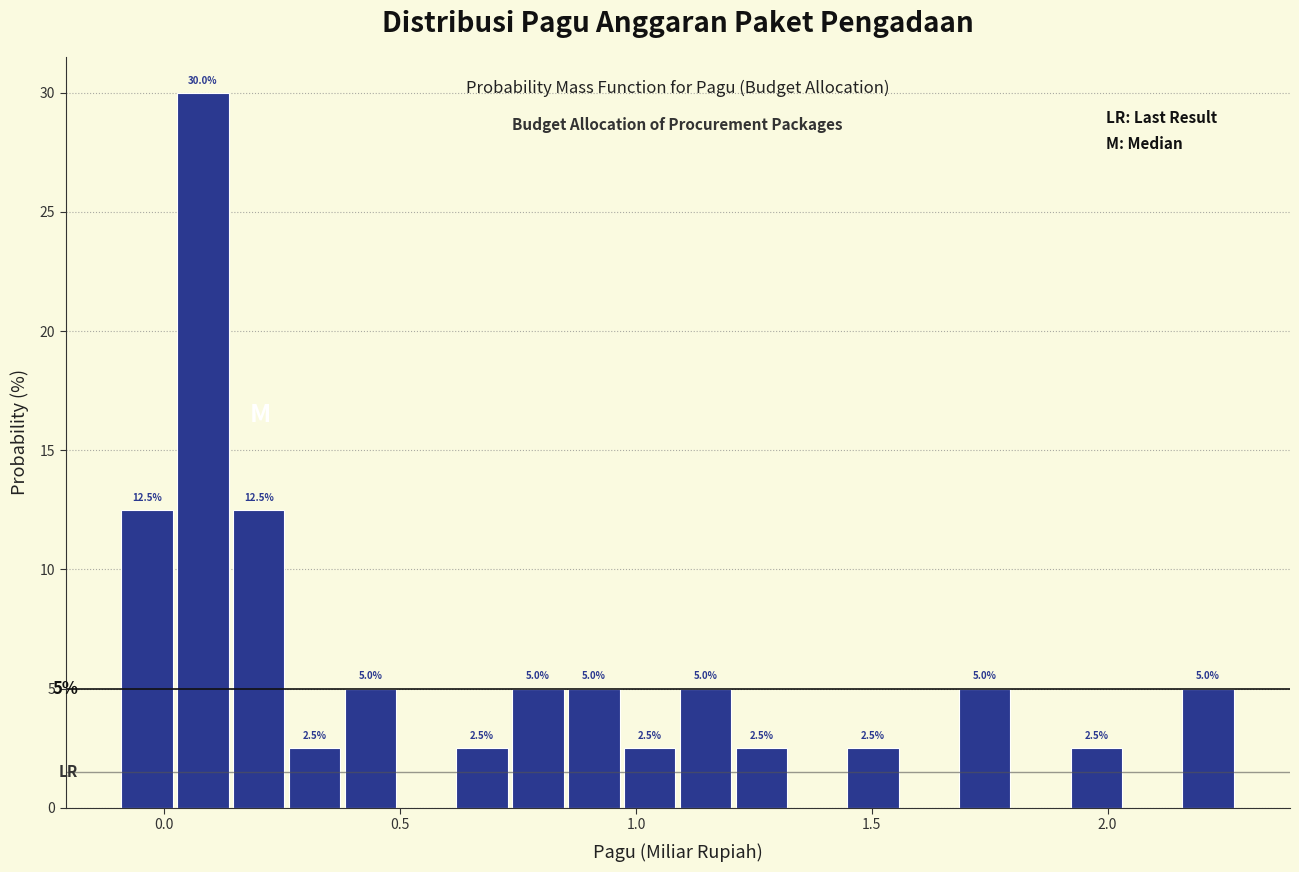

Read against the x-axis, roughly where is the centre of the tallest bar?

0.10